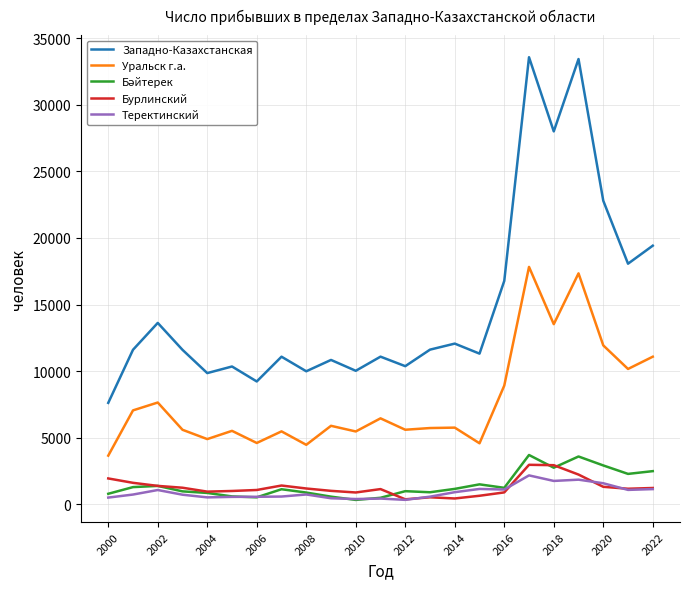

Which series has the widest spread of values?

Западно-Казахстанская